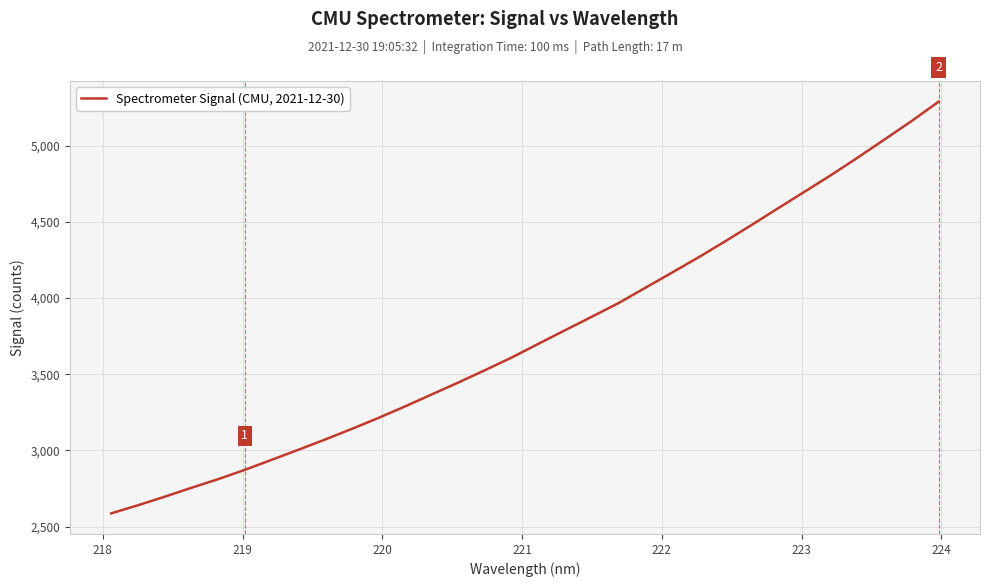

What is the difference between the maximum and minimum values?

2701.5